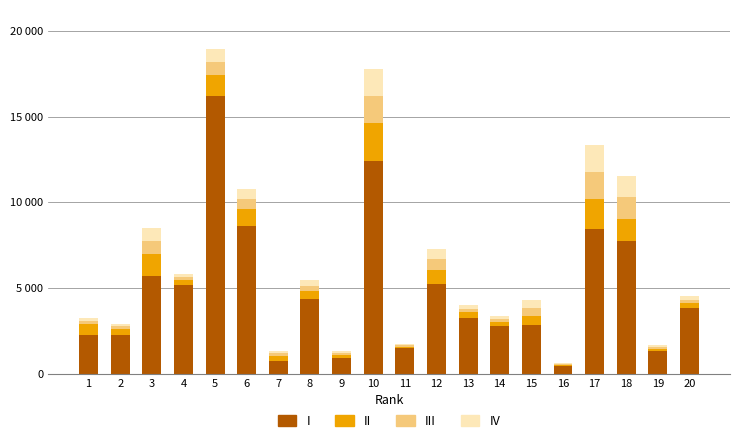

Are the bars horizontal?

No